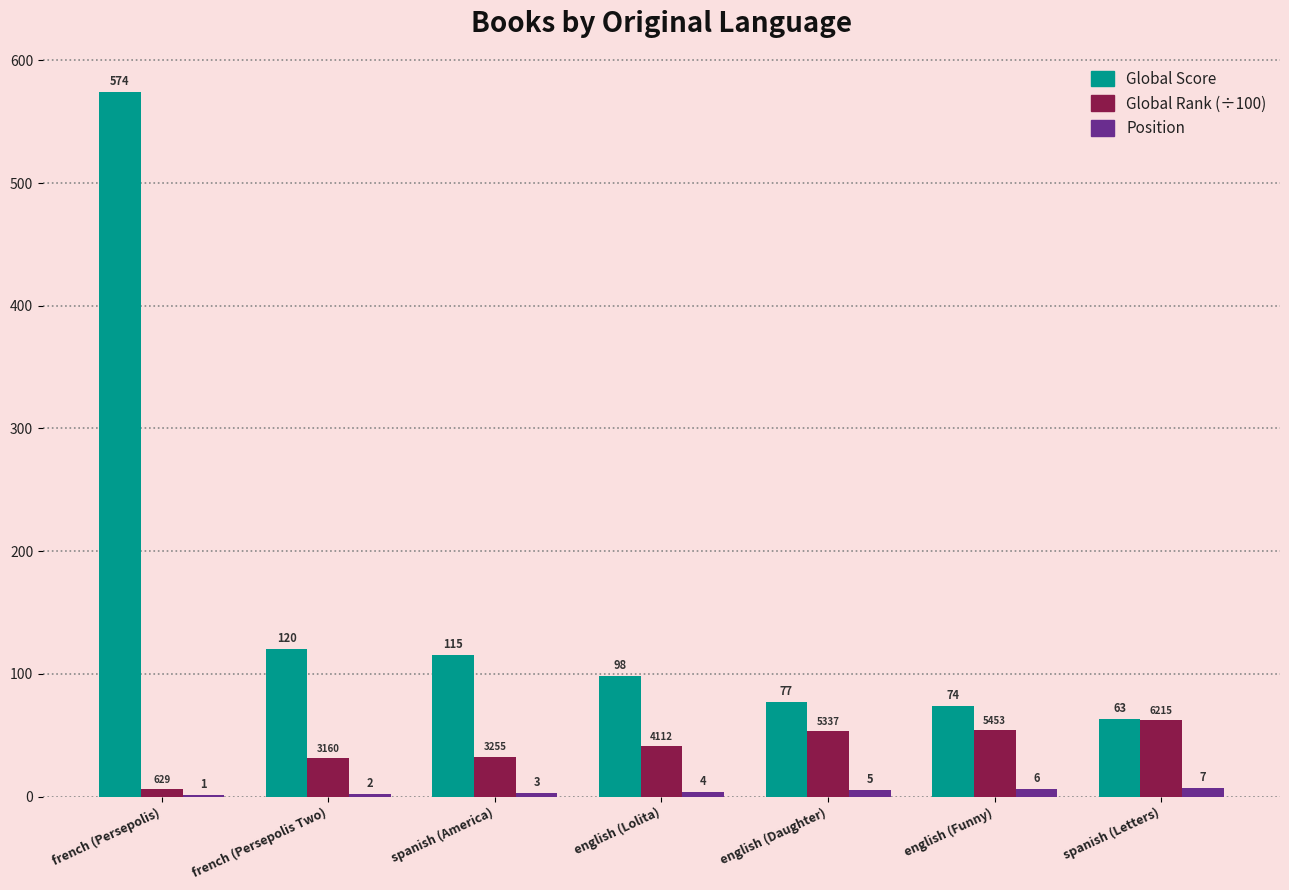

Between spanish (America) and english (Lolita), which series saw the biggest shift?

Global Score